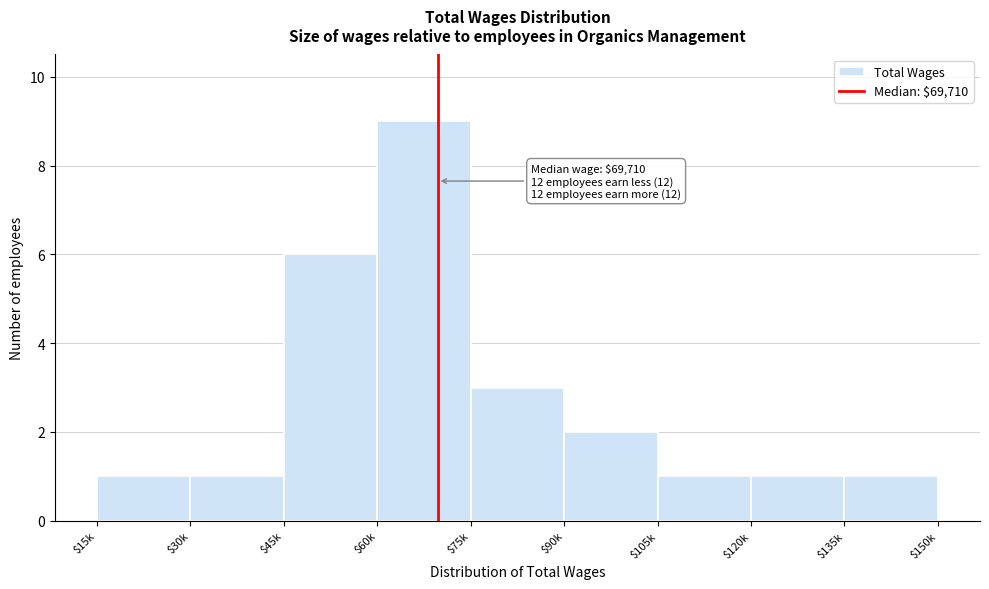

Reading left to right, what are all the values shown in this chart?

1	1	6	9	3	2	1	1	1